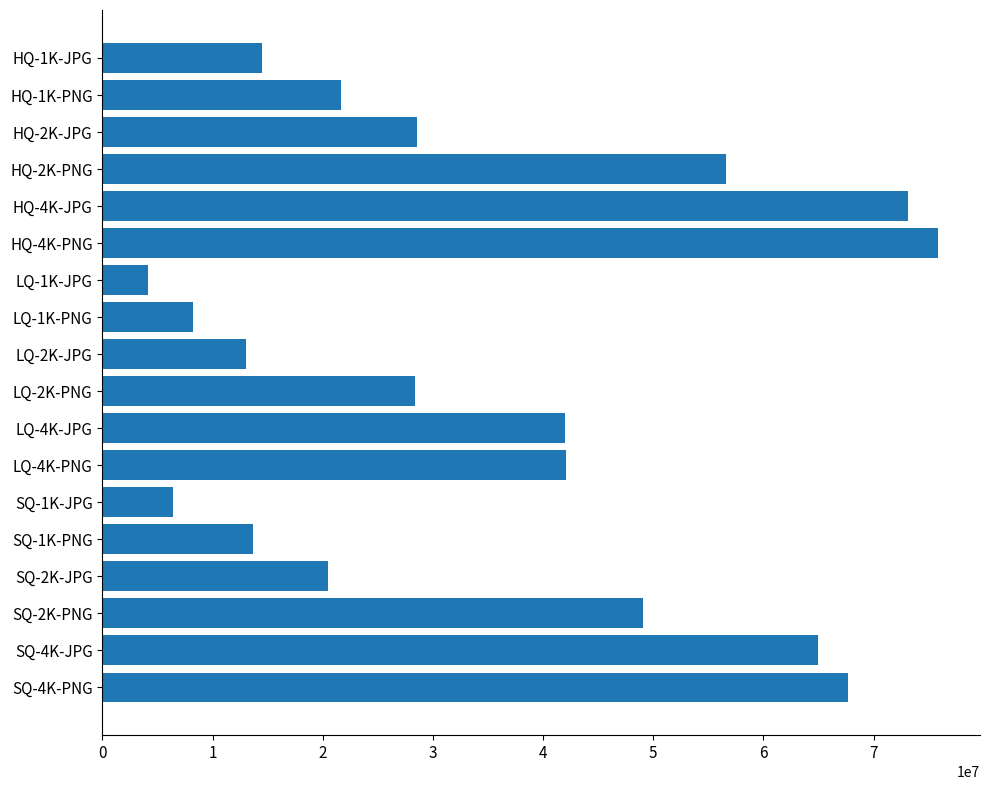

What is the approximate value at SQ-4K-PNG?

67641072